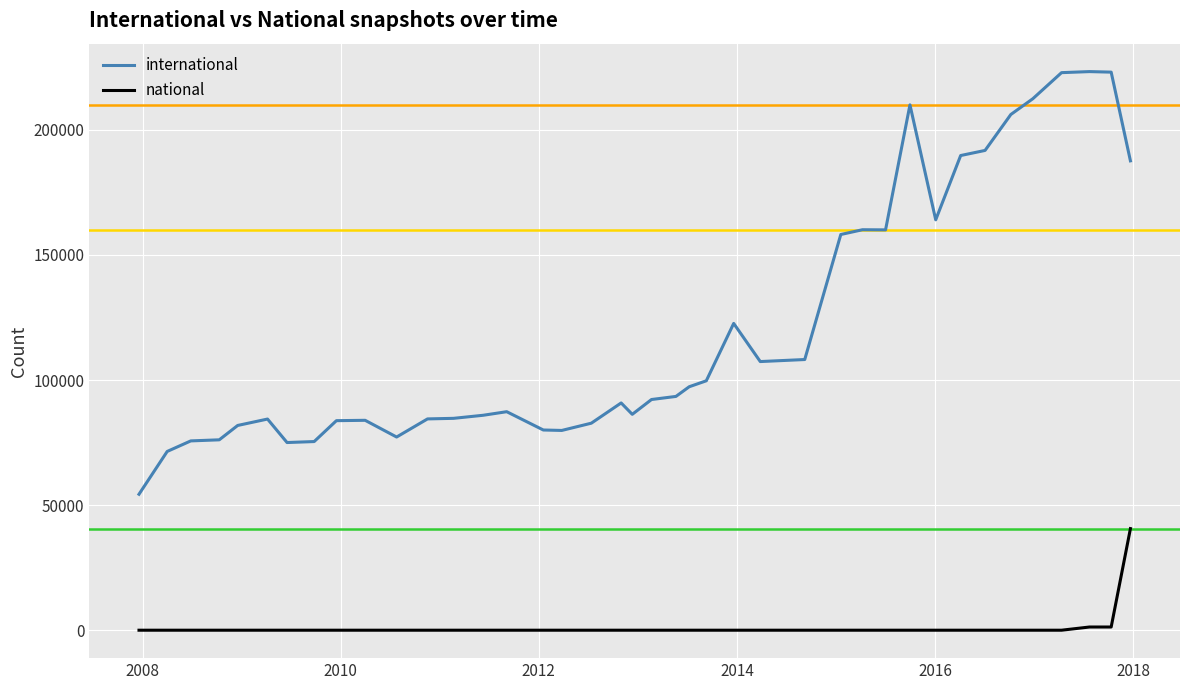

True or false: international and national intersect in this chart.

False